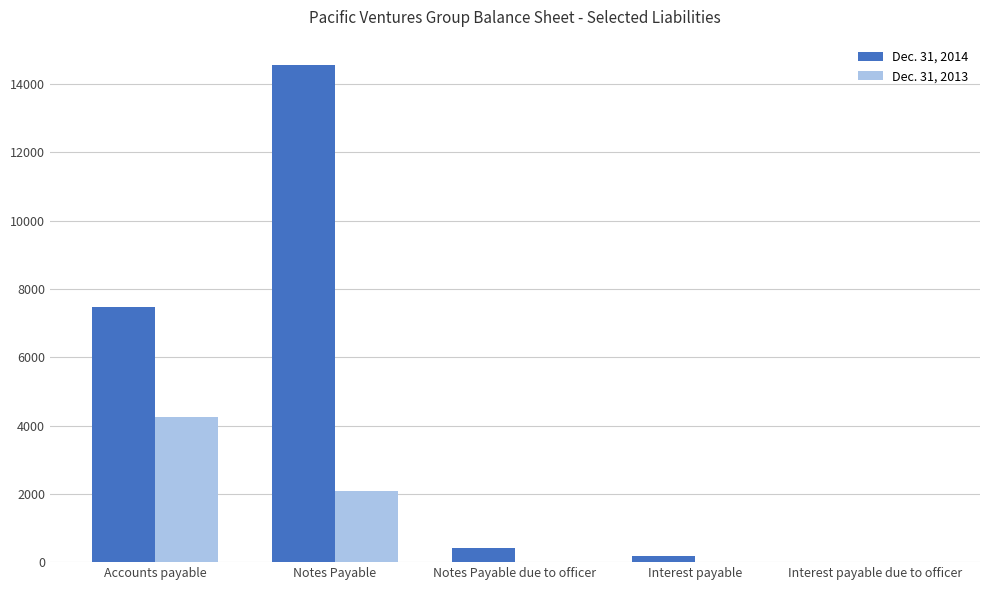

Count the number of categories in the chart.

5